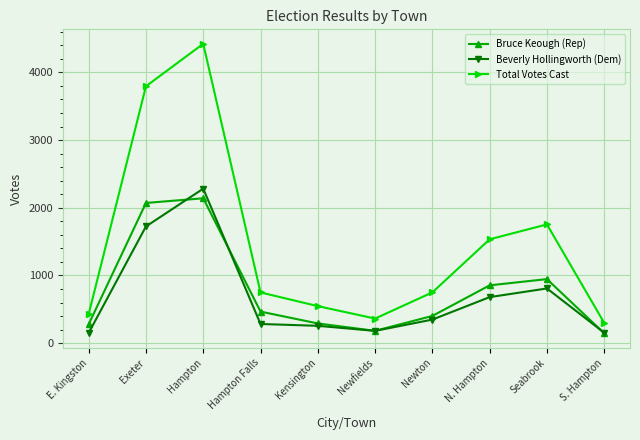

Is this an area chart (filled region under the line)?

No